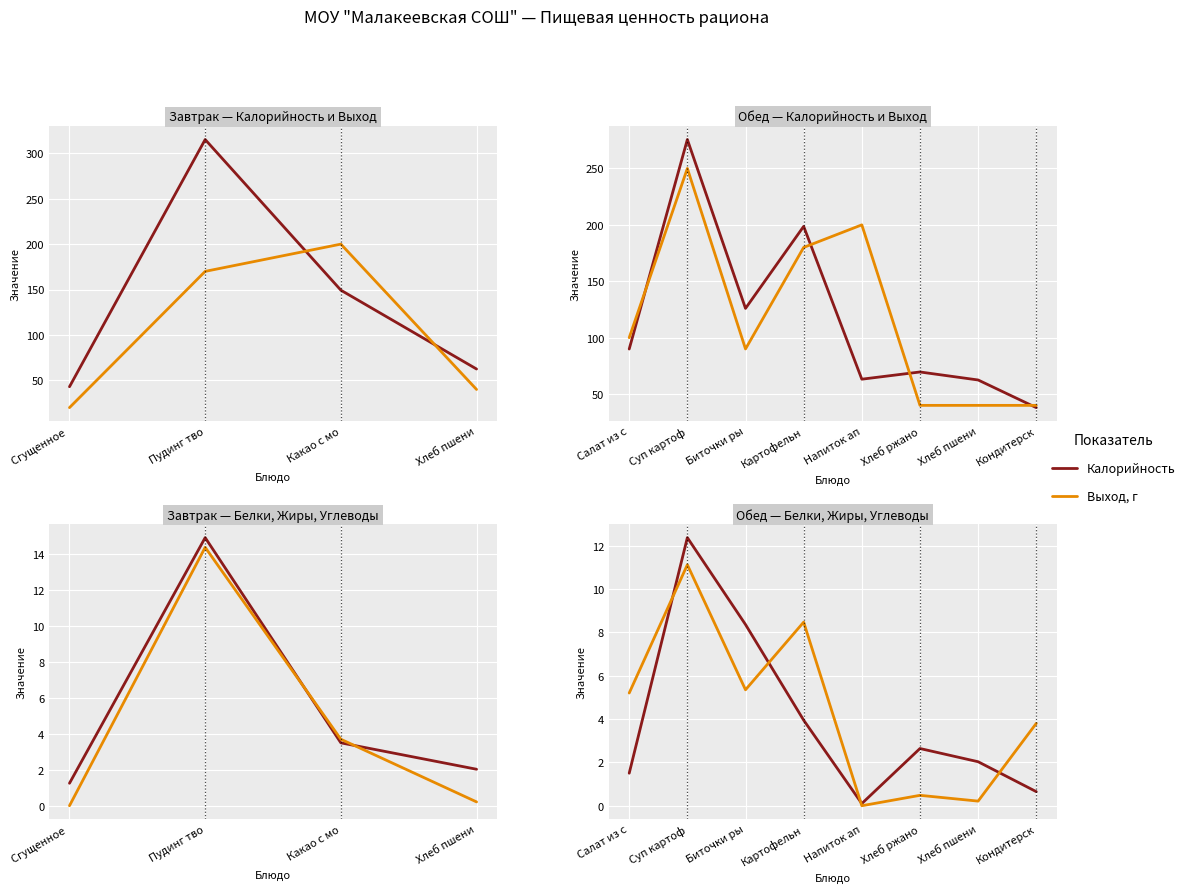

Reading left to right, extract all data points from this chart.

Калорийность: 89.9	275.6	126.0	198.7	63.2	69.6	62.5	38.0
Выход, г: 100.0	250.0	90.0	180.0	200.0	40.0	40.0	40.0
Белки: 1.5	12.4	8.4	3.9	0.1	2.6	2.0	0.7
Жиры: 5.2	11.1	5.3	8.5	0.0	0.5	0.2	3.8